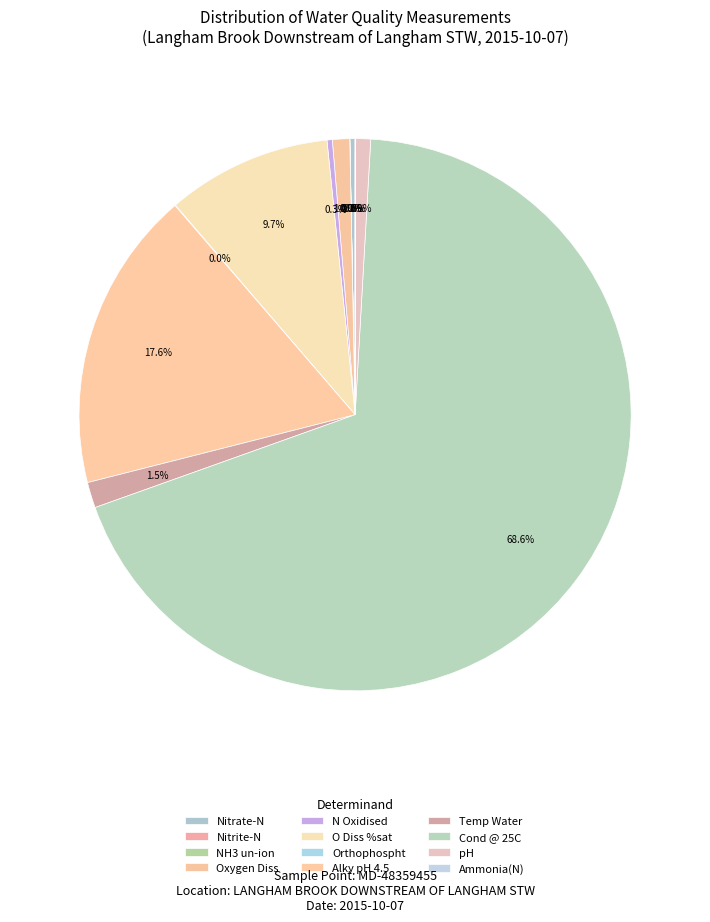

The Alky pH 4.5 slice represents 18% of the pie. True or false?

True